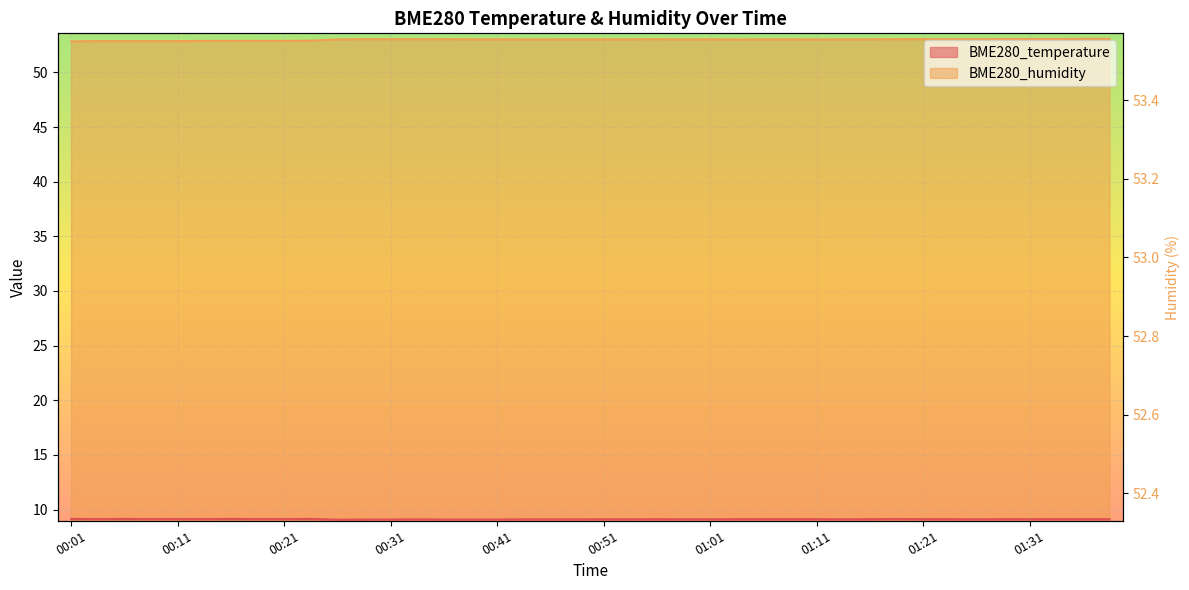

True or false: BME280_temperature and BME280_humidity cross at least once.

False